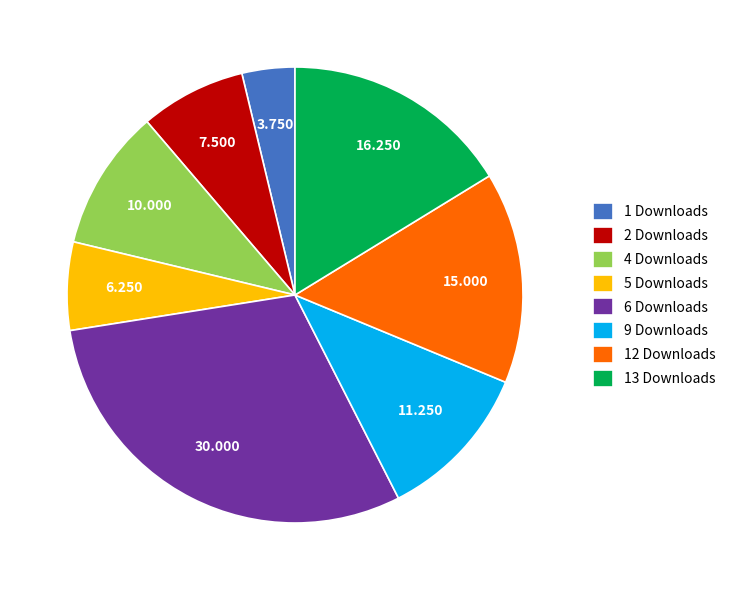

Combined, do 6 Downloads and 5 Downloads account for over 50%?

No